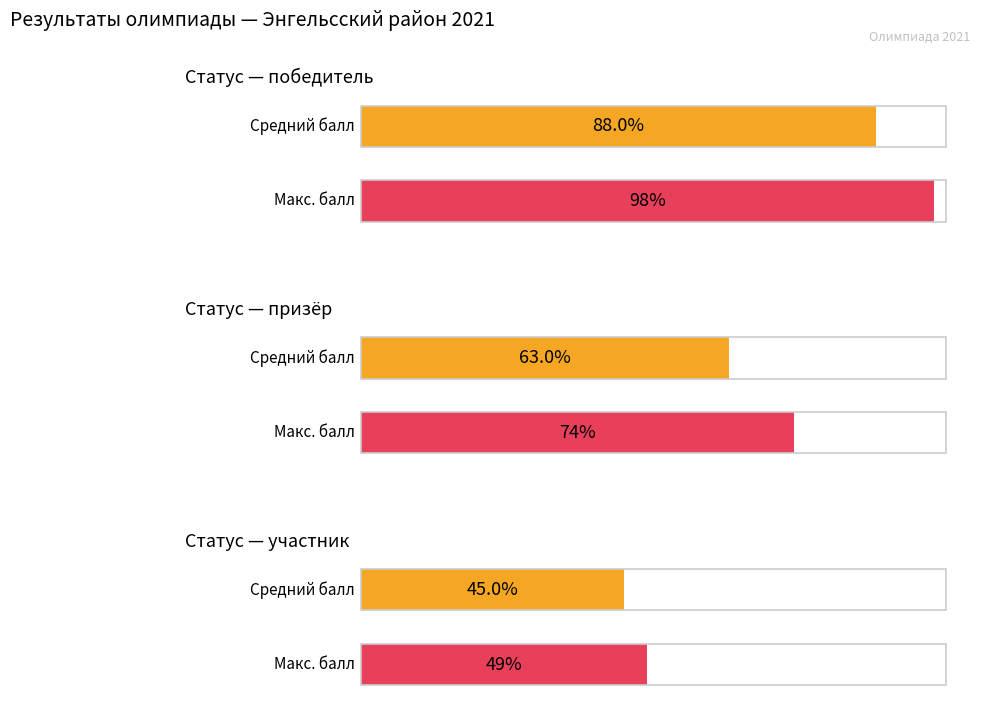

Is it true that Сумма баллов equals 30 at участник?

False